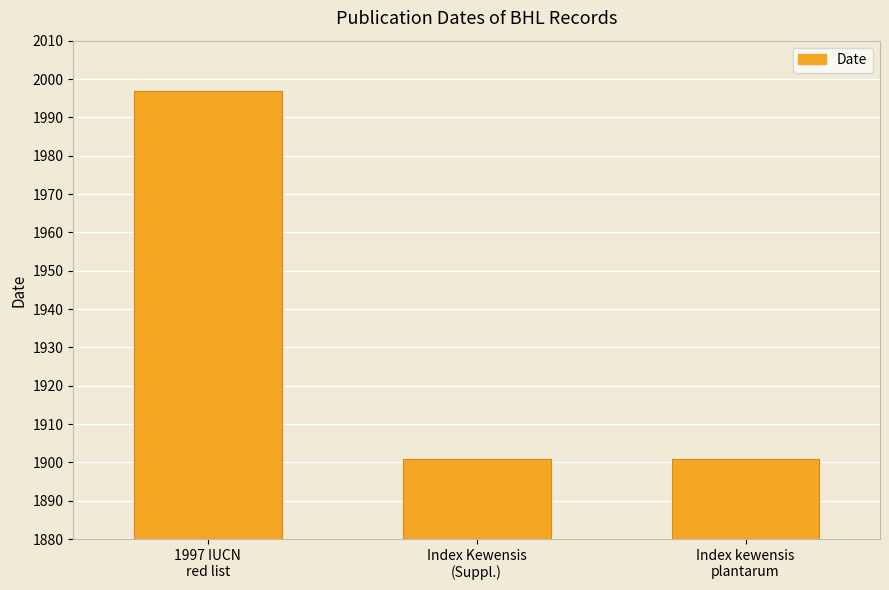

What is the average value?

1933